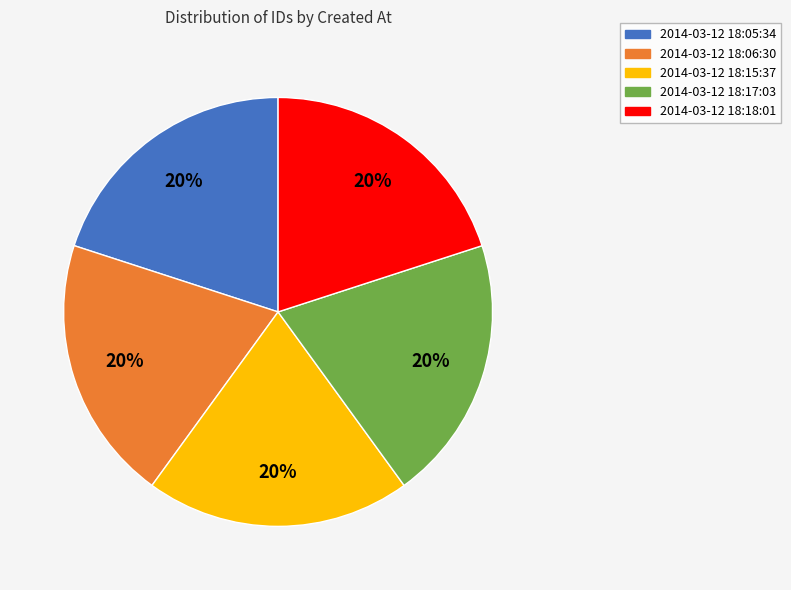

The 2014-03-12 18:17:03 slice represents 28% of the pie. True or false?

False